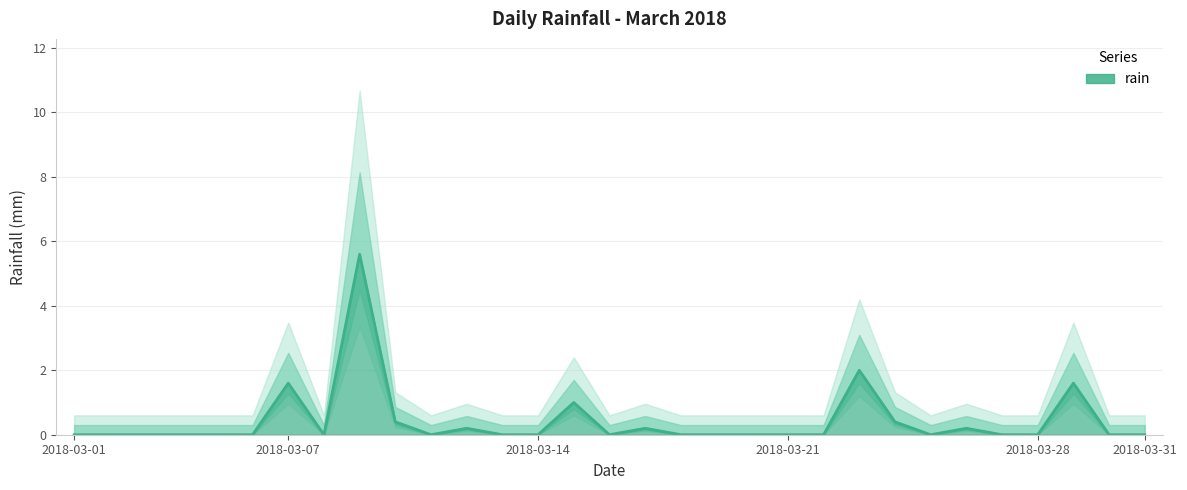

What is the change in value from 2018-03-03 to 2018-03-24?

+0.4